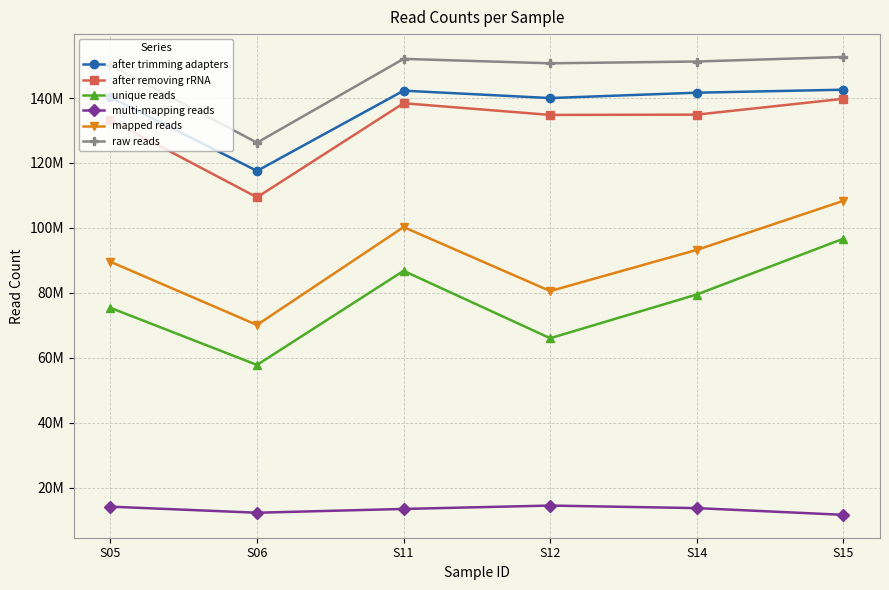

Is it true that multi-mapping reads equals 12313606 at S06?

True